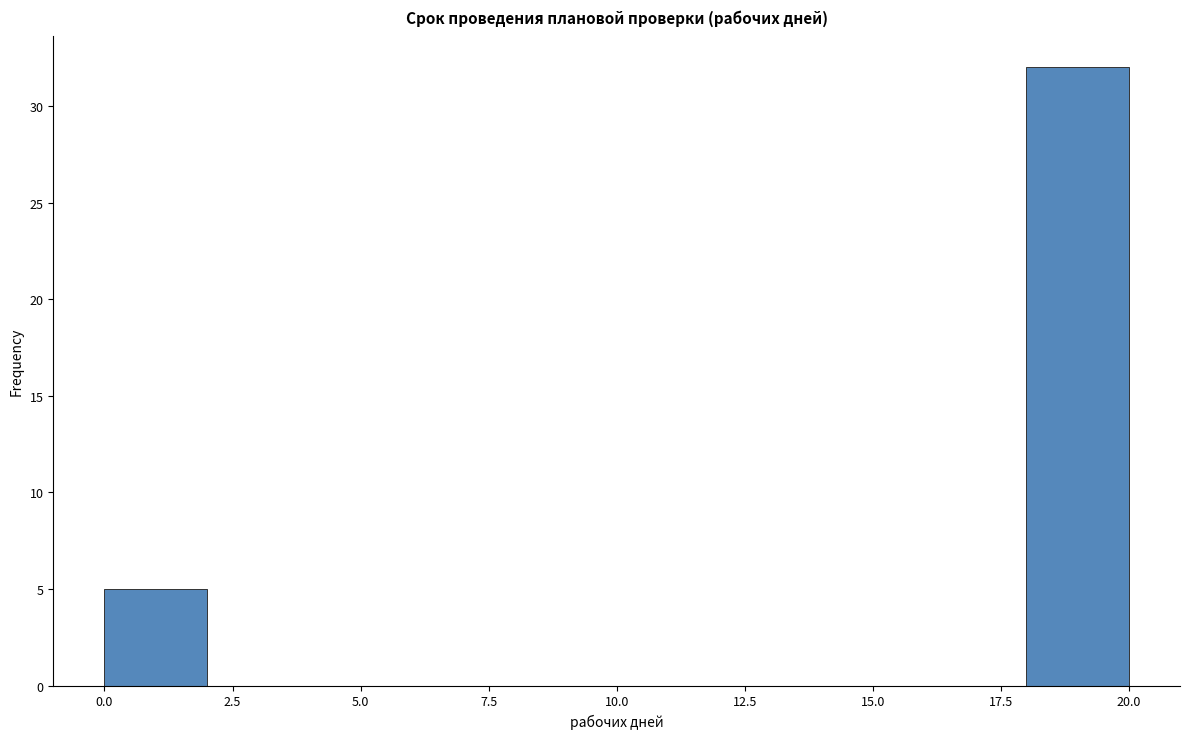

How tall is the bar that spans 0 to 2 on the x-axis? The values are not printed on the chart, so give them approximately, as read against the axis.

5